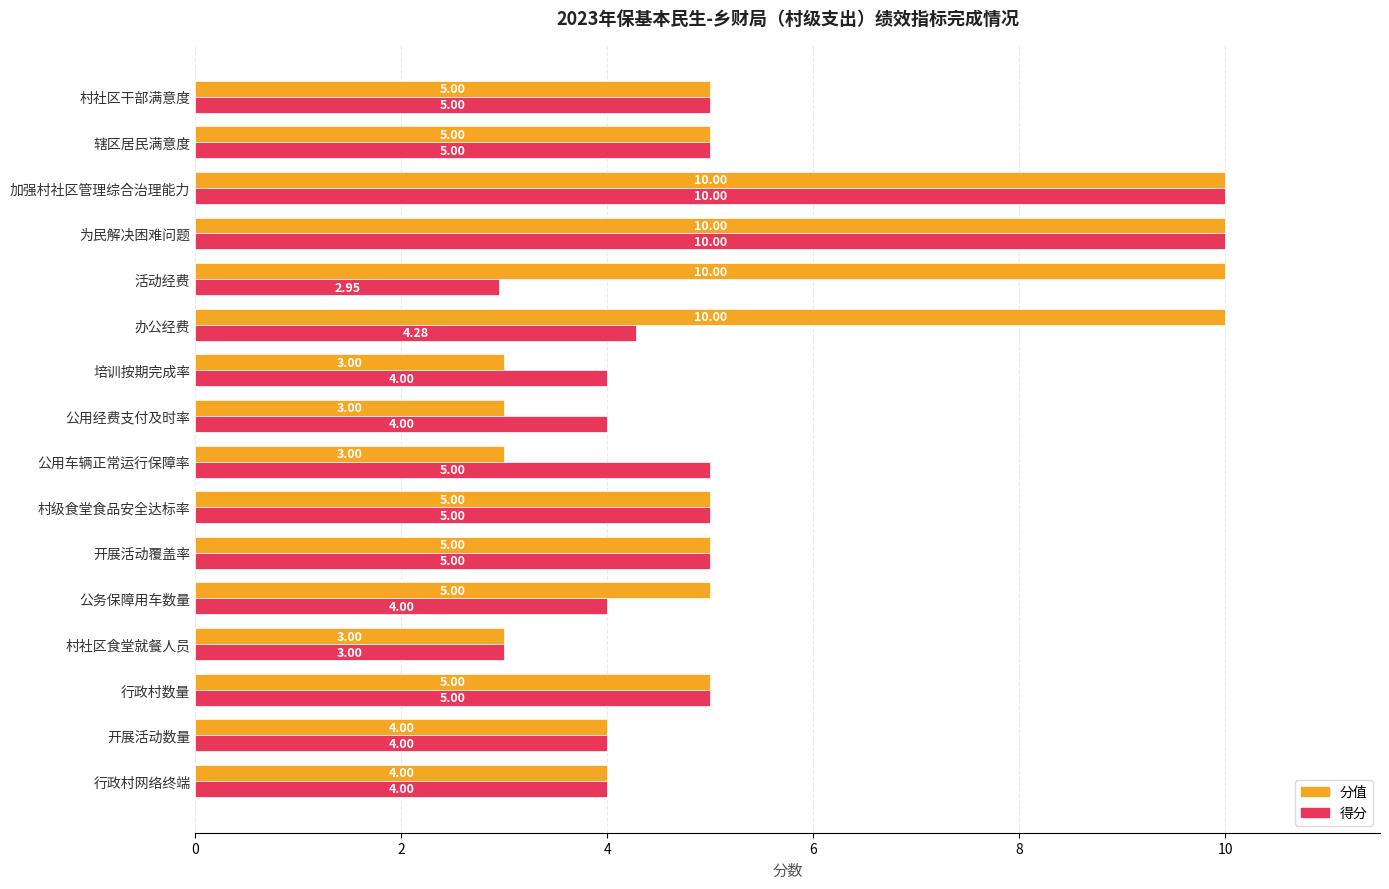

List the series in order of their overall mean, lowest first.

得分, 分值